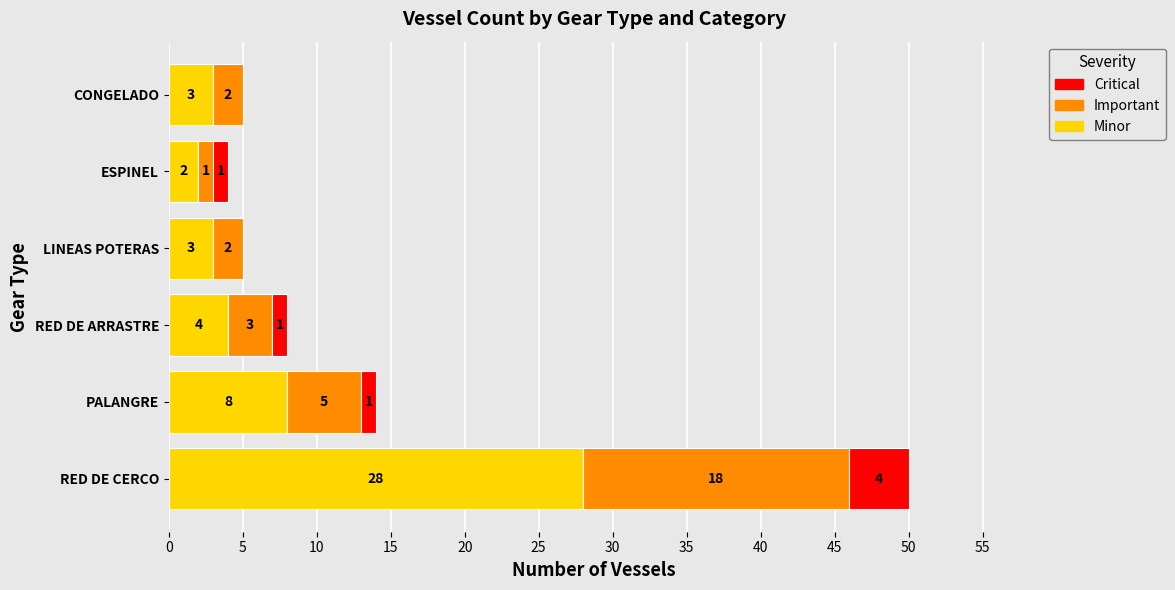

Is it true that Minor equals 1 at CONGELADO?

False